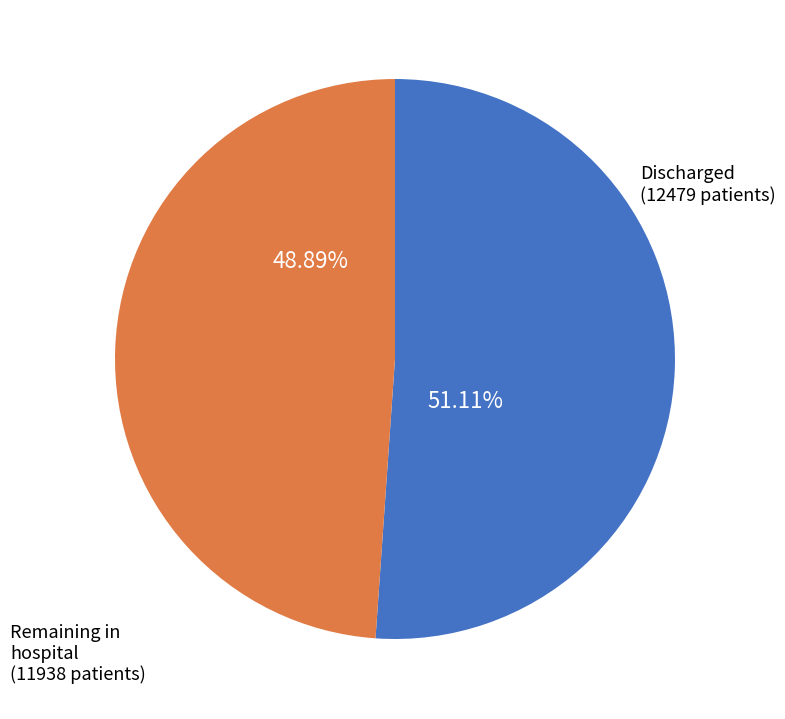

Is there a majority slice in this chart?

Yes